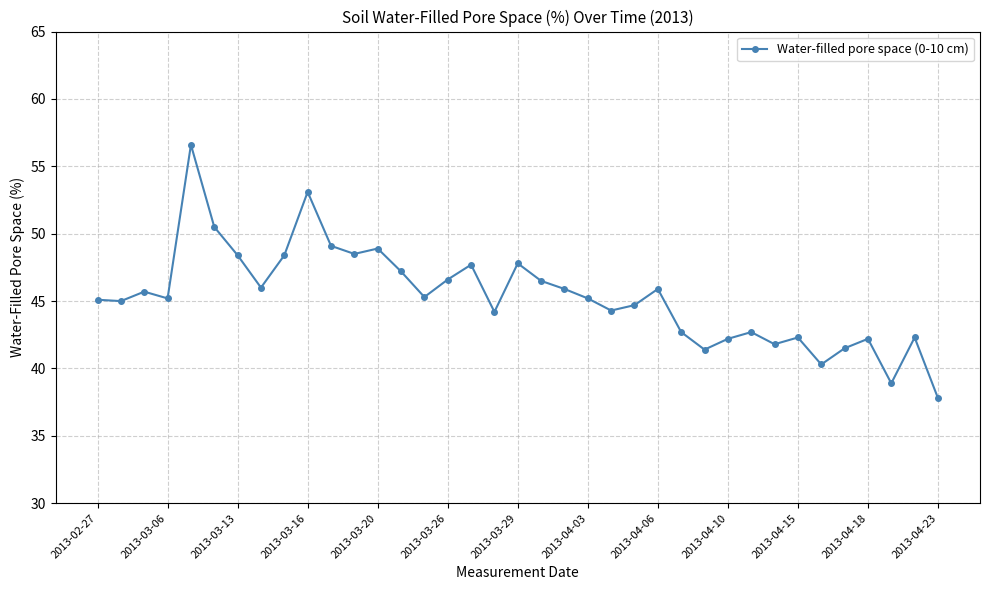

What is the sum of all values?

1677.9